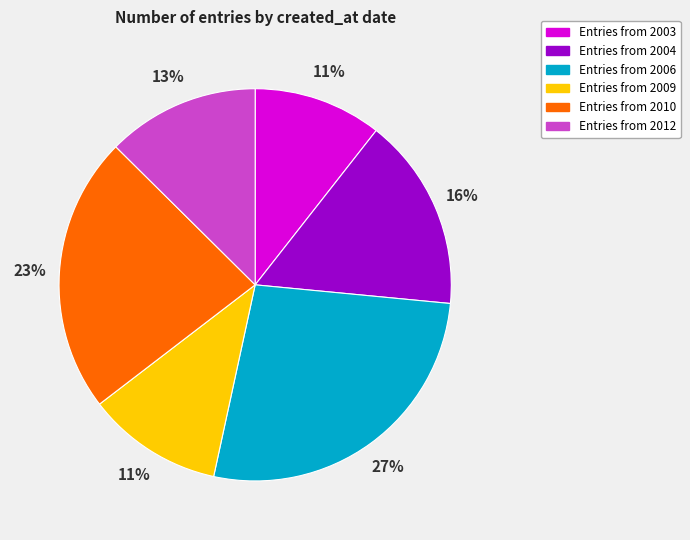

To the nearest percent, what is the difference between the largest and smallest slice percentages?

16%